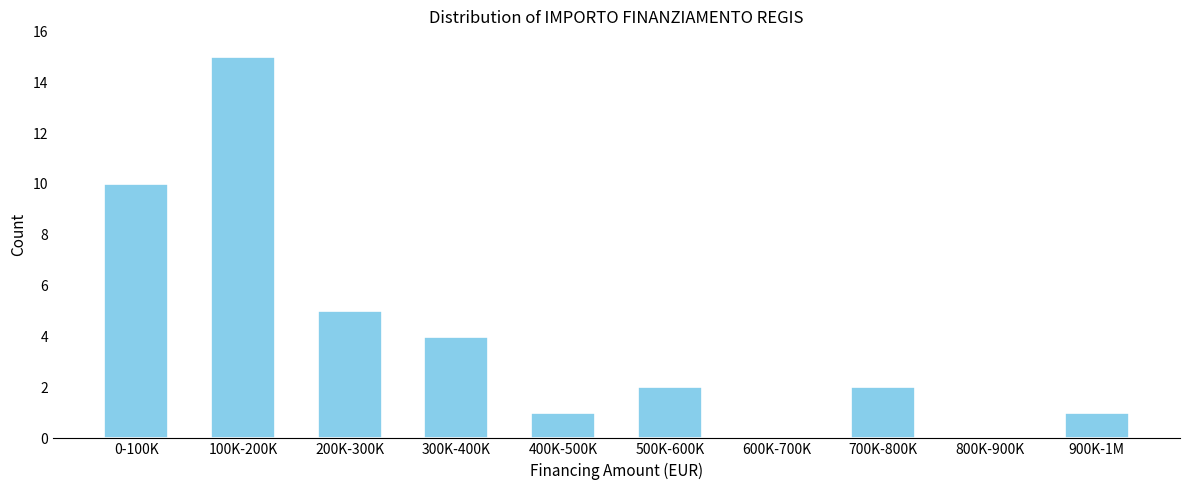

Reading right to left, what are all the values shown in this chart?

900K-1M=1	800K-900K=0	700K-800K=2	600K-700K=0	500K-600K=2	400K-500K=1	300K-400K=4	200K-300K=5	100K-200K=15	0-100K=10